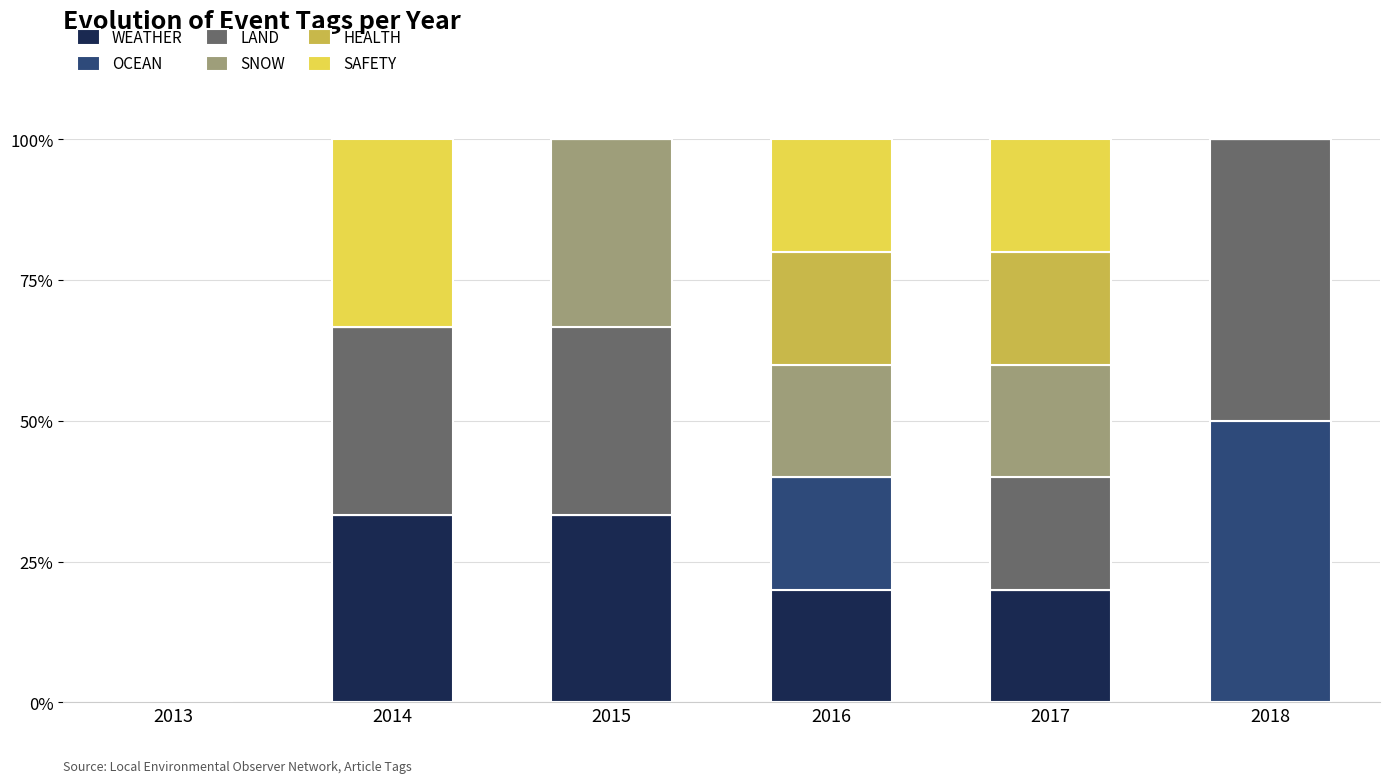

What is the sum of all WEATHER values?

106.7